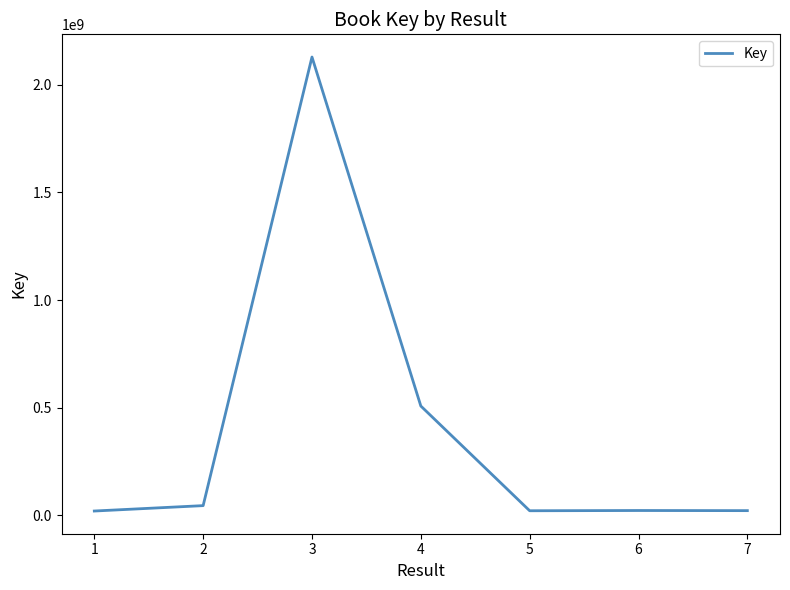

Where is the first local maximum?

3